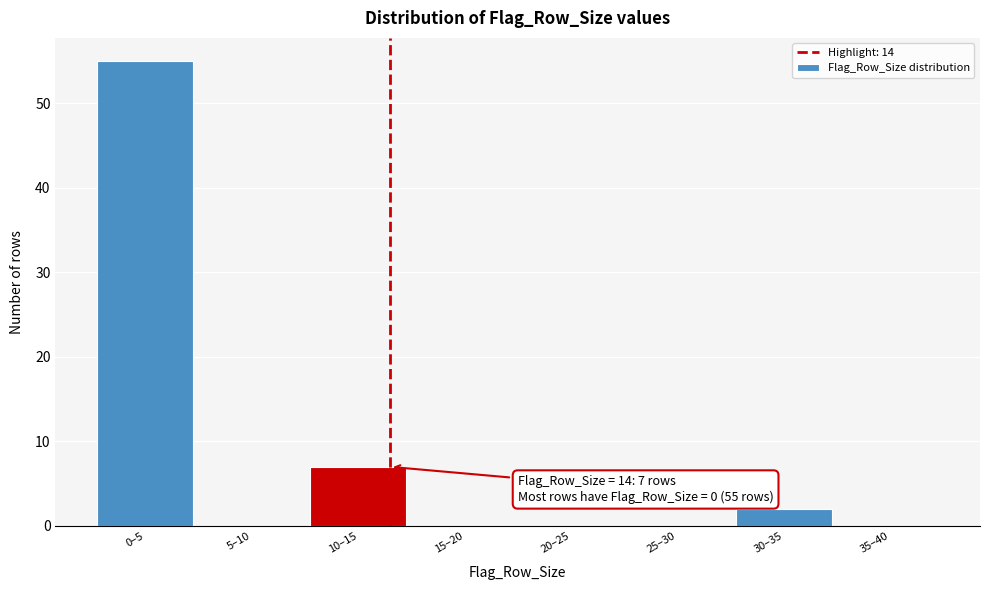

Reading left to right, extract all data points from this chart.

0–5=55	5–10=0	10–15=7	15–20=0	20–25=0	25–30=0	30–35=2	35–40=0